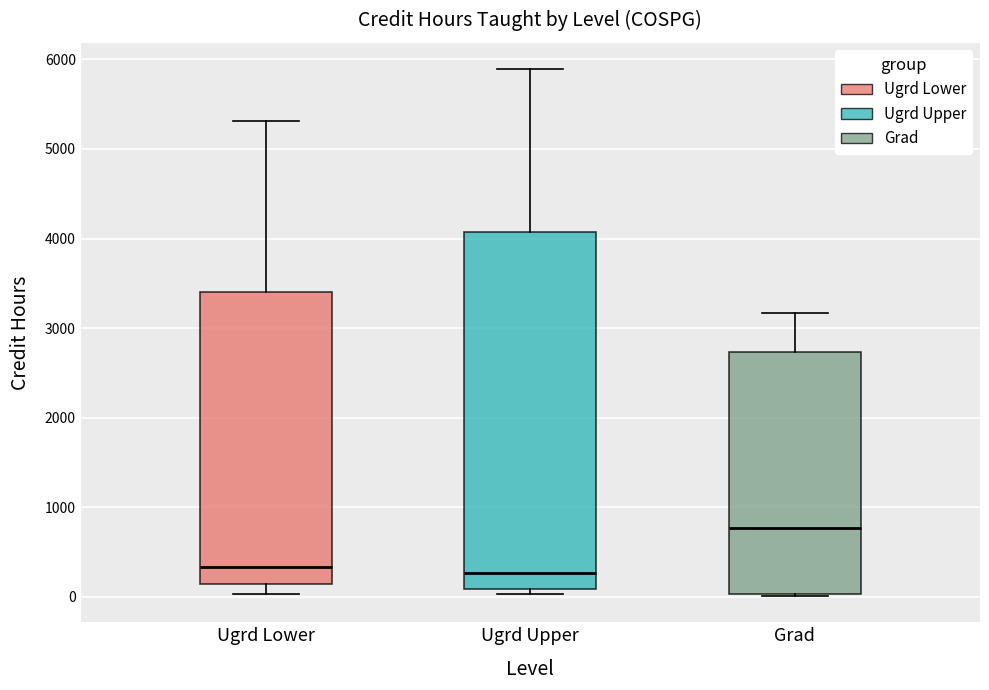

Reading left to right, transcribe this box plot: for each box, give where its median line is, the range the box spans, and where its two whiskers end, as read against the y-axis. The values are not printed on the chart, so give them approximately, as read against the axis.

Ugrd Lower: median 300, box 100 to 3400, whiskers 0 to 5300
Ugrd Upper: median 300, box 100 to 4100, whiskers 0 to 5900
Grad: median 800, box 0 to 2700, whiskers 0 to 3200